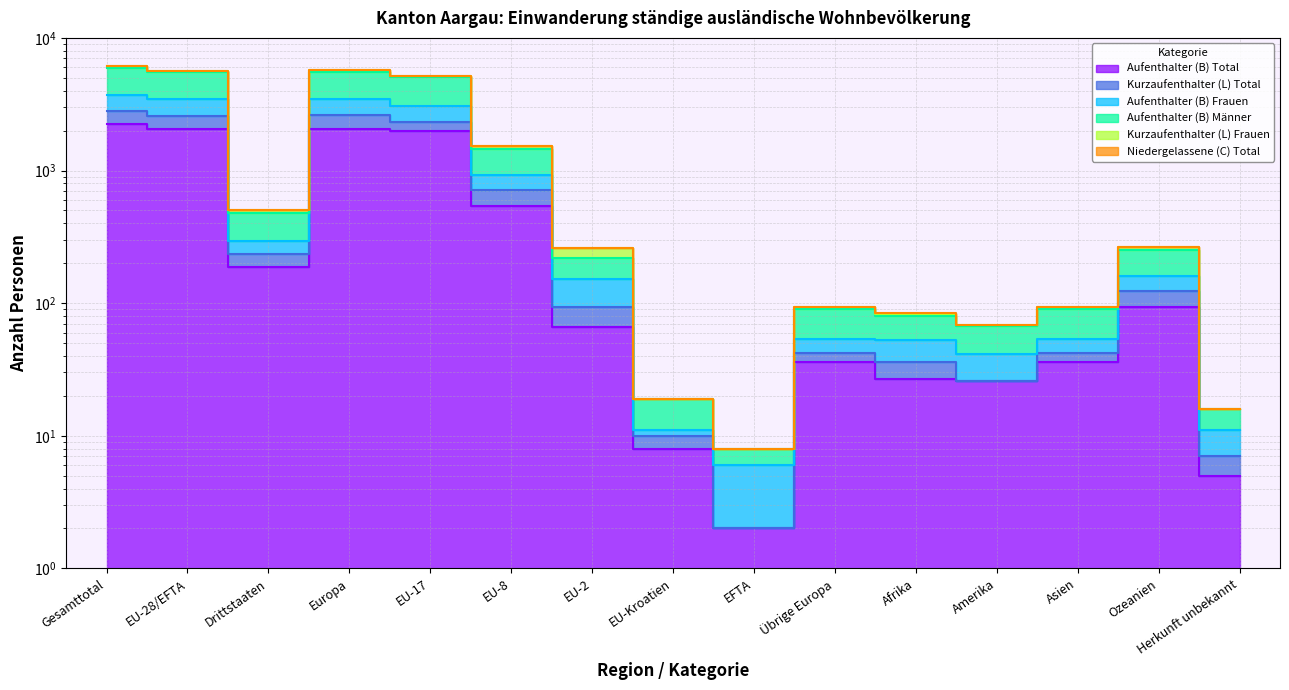

What position from the left is Asien?

13